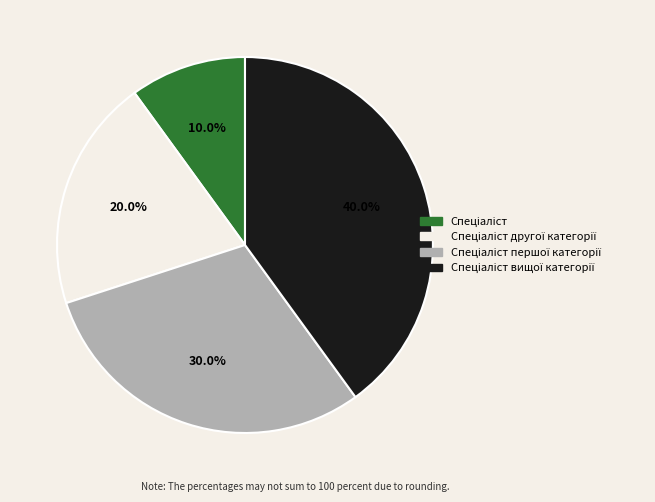

Does any single category account for the majority?

No